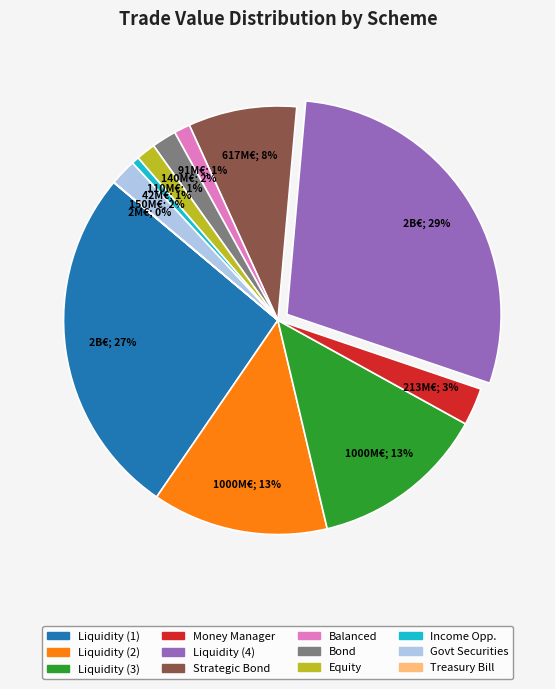

To the nearest percent, what is the difference between the largest and smallest slice percentages?

29%